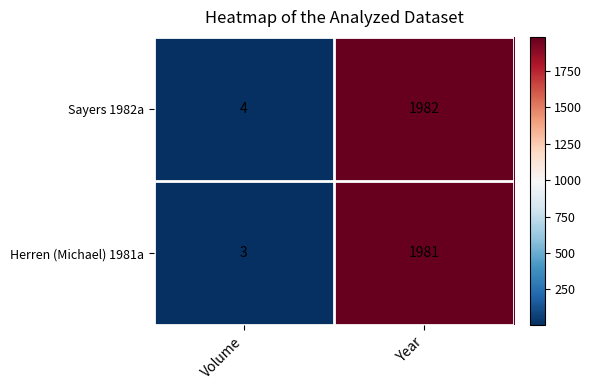

True or false: Herren (Michael) 1981a has a value of 1981 at Year.

True